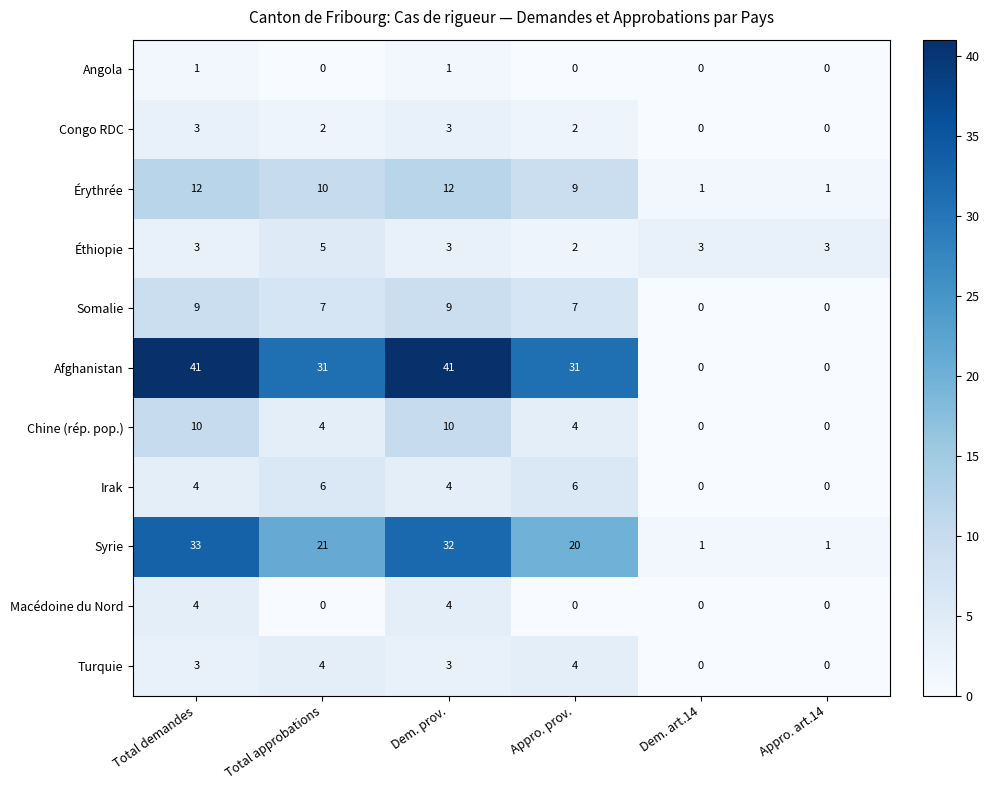

At which label is Érythrée closest to 6?

Appro. prov.